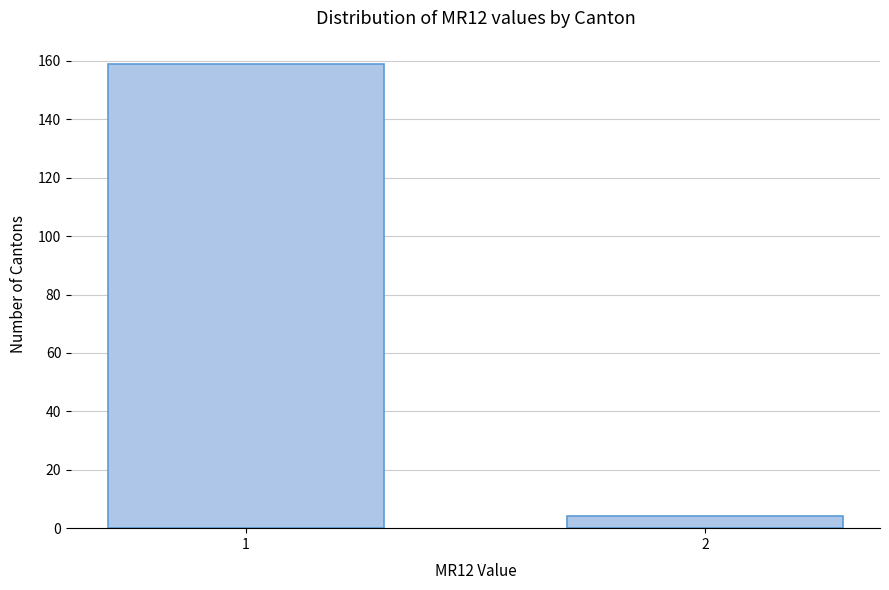

Reading right to left, transcribe all the data shown in this chart.

2=4	1=159